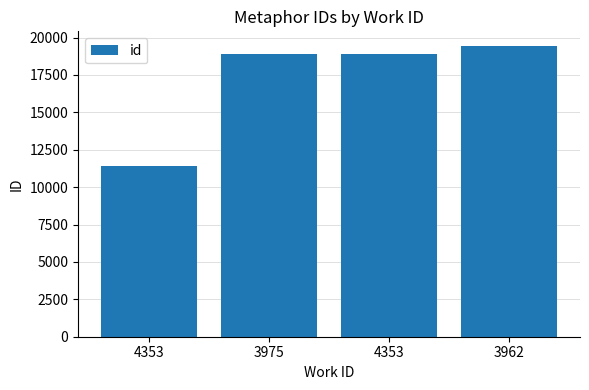

What is the difference between the values at 3962 and 4353?

540